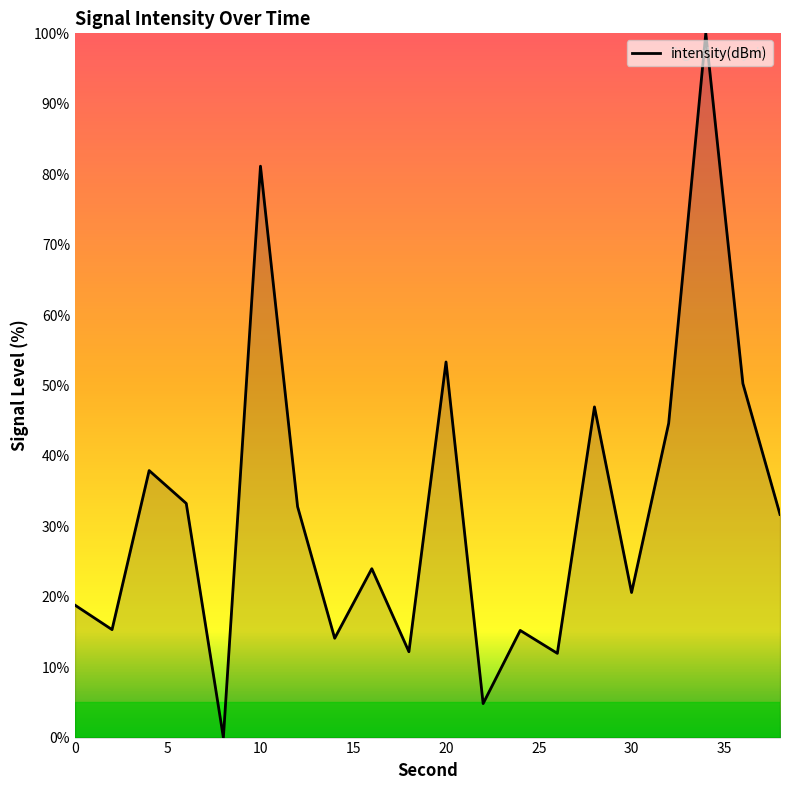

What is the maximum value shown in the chart?

100.0